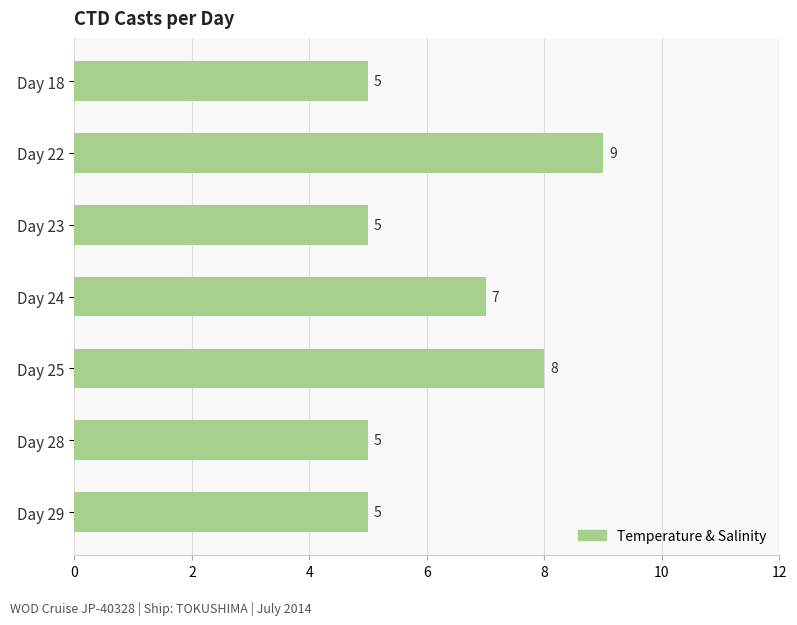

What is the difference between the maximum and minimum values?

4